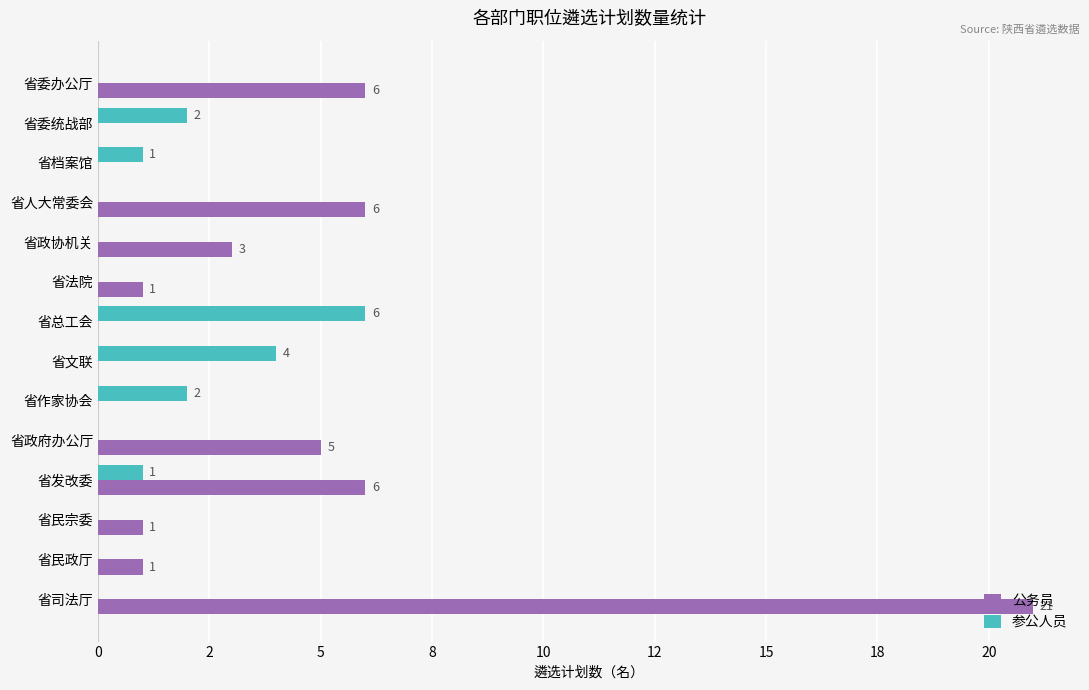

What are all the series names shown in the legend?

公务员, 参公人员